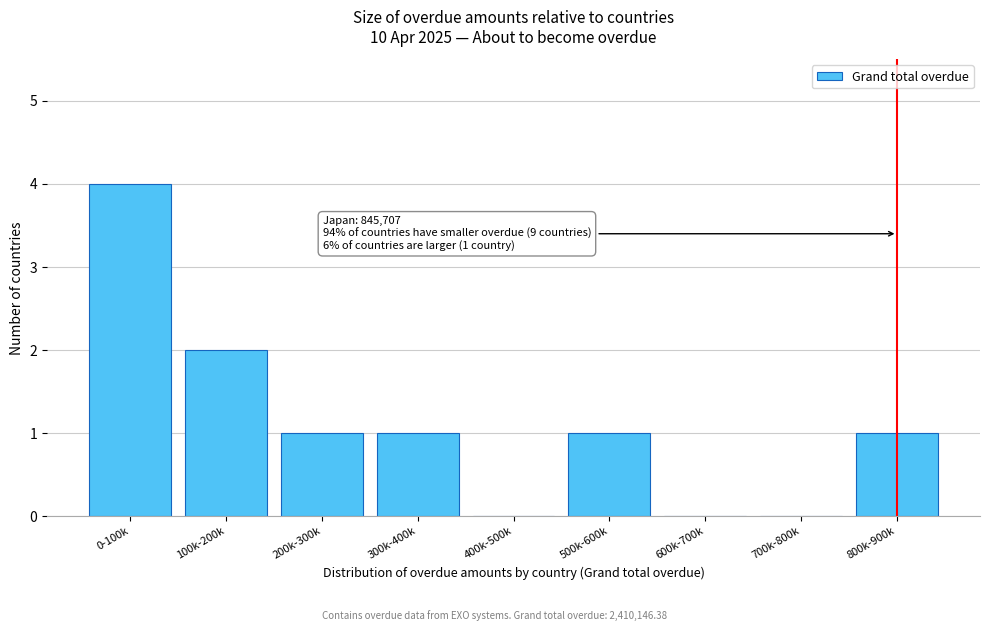

Reading left to right, transcribe all the data shown in this chart.

0-100k=4	100k-200k=2	200k-300k=1	300k-400k=1	400k-500k=0	500k-600k=1	600k-700k=0	700k-800k=0	800k-900k=1